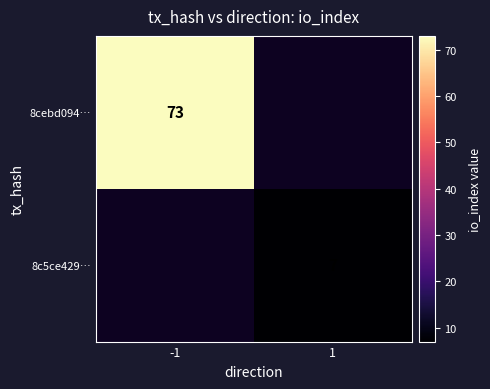

True or false: 8c5ce429… has a value of 12 at 1.

False